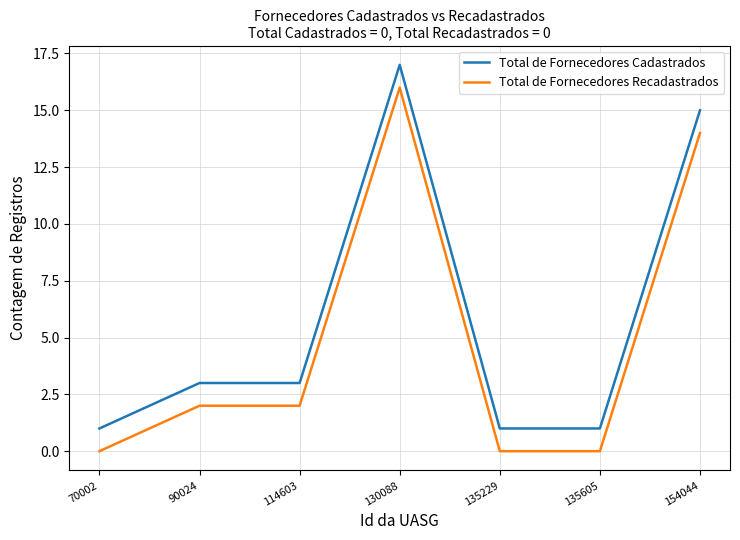

What is the sum of all Total de Fornecedores Cadastrados values?

41